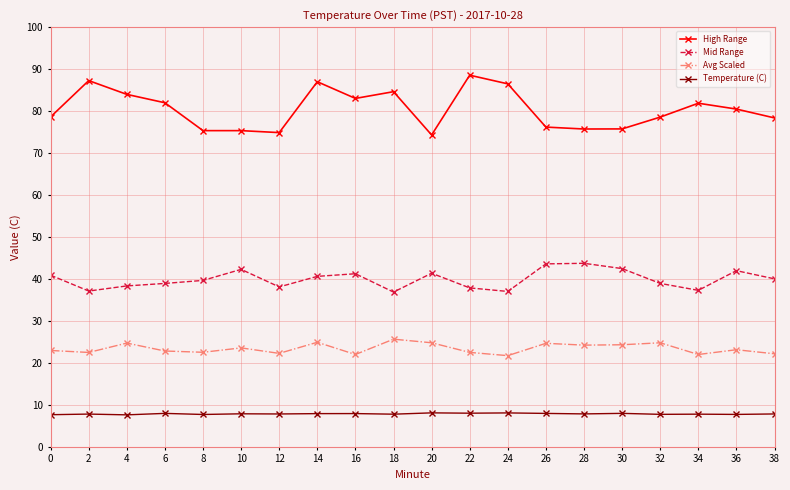

Which series has the largest range (max minus min)?

High Range